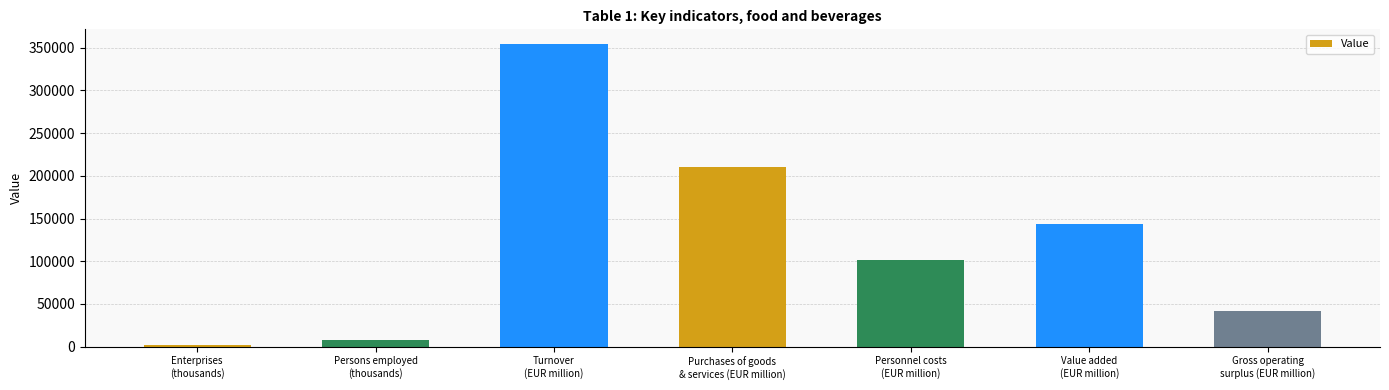

What is the label of the 7th bar from the right?

Enterprises
(thousands)